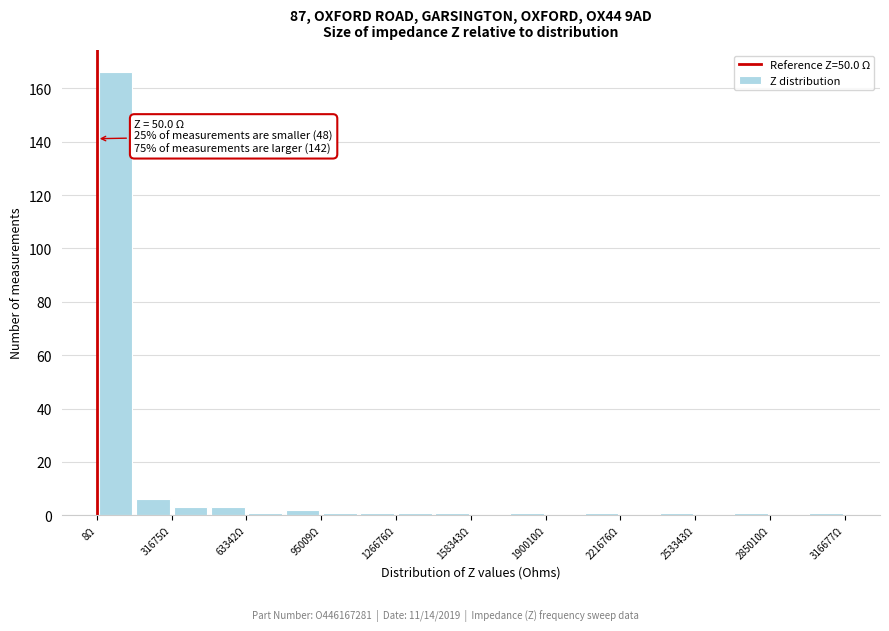

Around what value on the x-axis is the tallest bar? Give the approximate position of its centre, as read against the axis.

10000